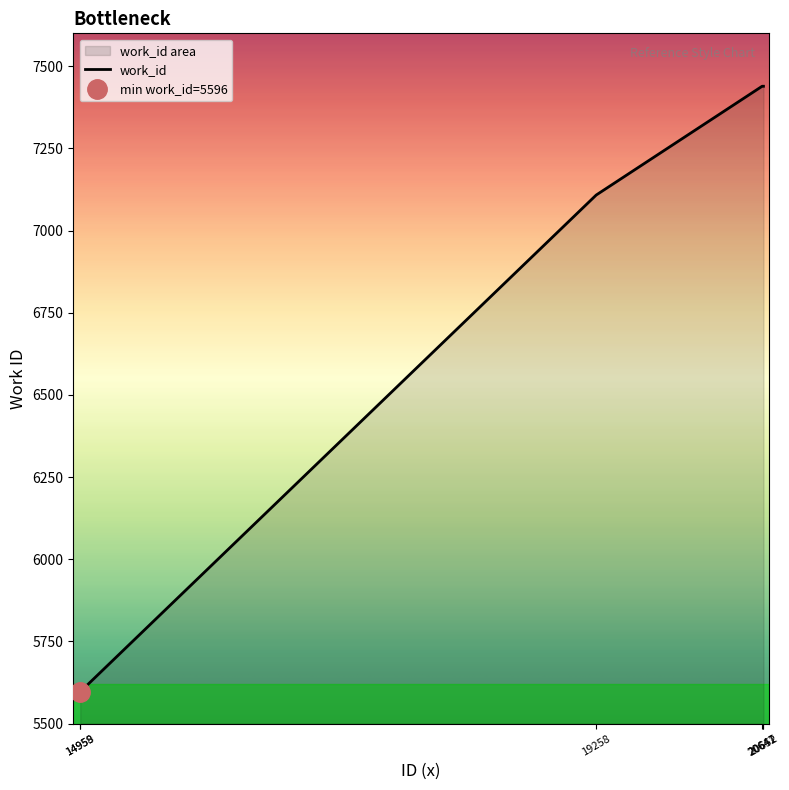

Does the chart display data point markers on the line(s)?

No